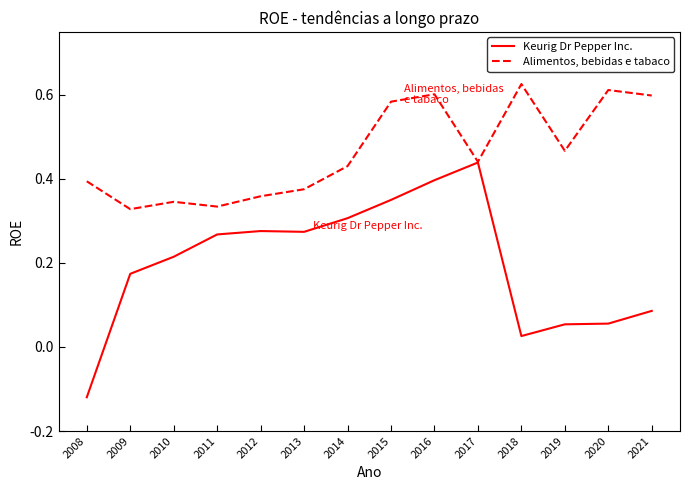

Rank the series by their maximum value, from highest to lowest.

Alimentos, bebidas e tabaco, Keurig Dr Pepper Inc.